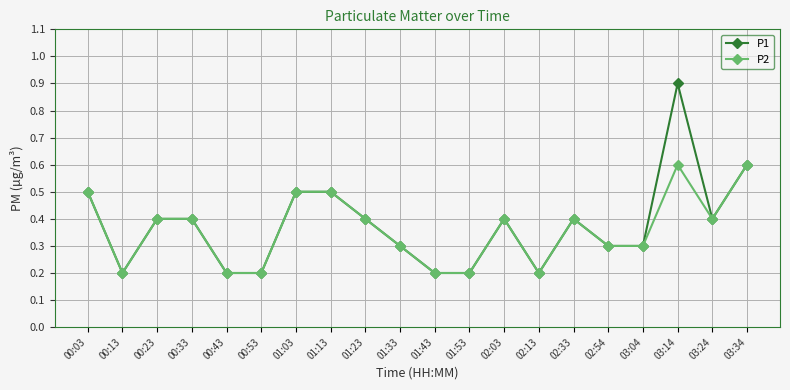

What is the sum of all P1 values?

7.5